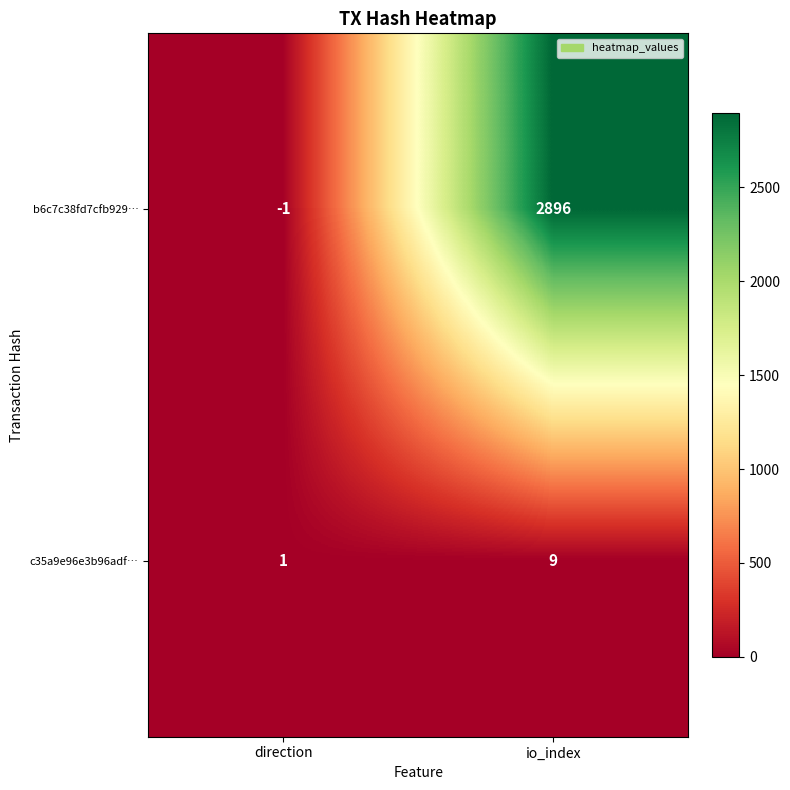

Which category has the lowest value in the b6c7c38fd7cfb929… series?

direction